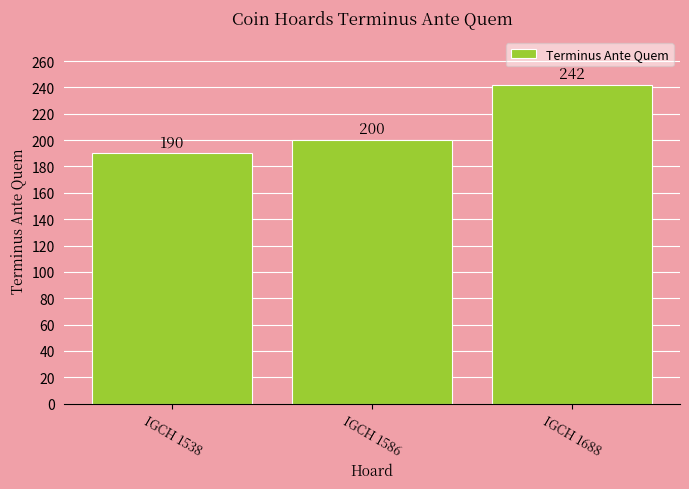

What is the maximum value shown in the chart?

242